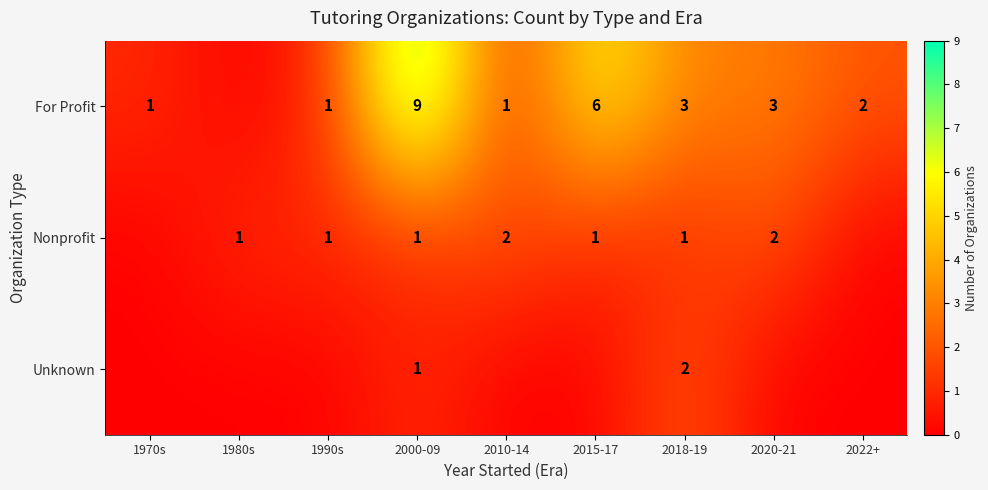

What is the sum of the For Profit values at 1970s and 2015-17?

7